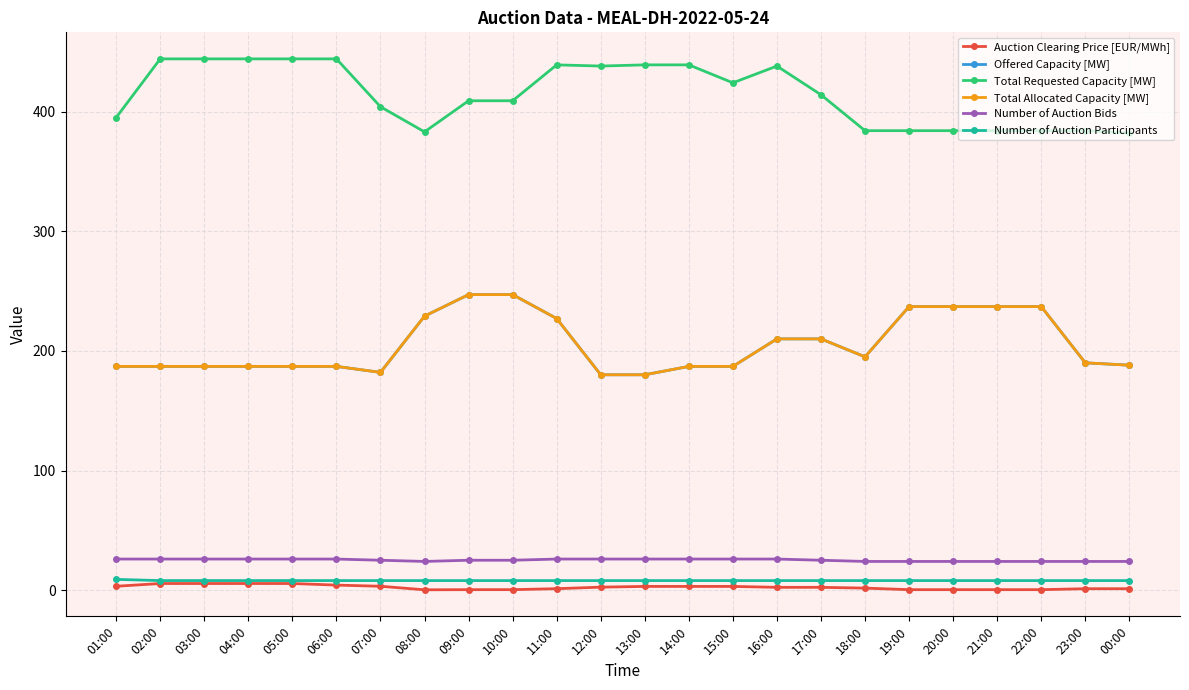

What is the minimum value shown in the chart?

0.3